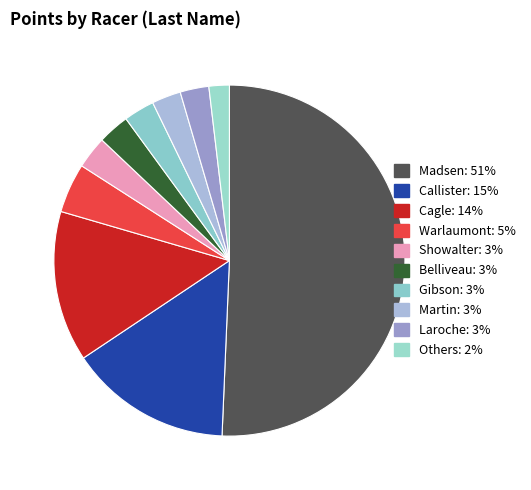

How many segments does this pie chart have?

10